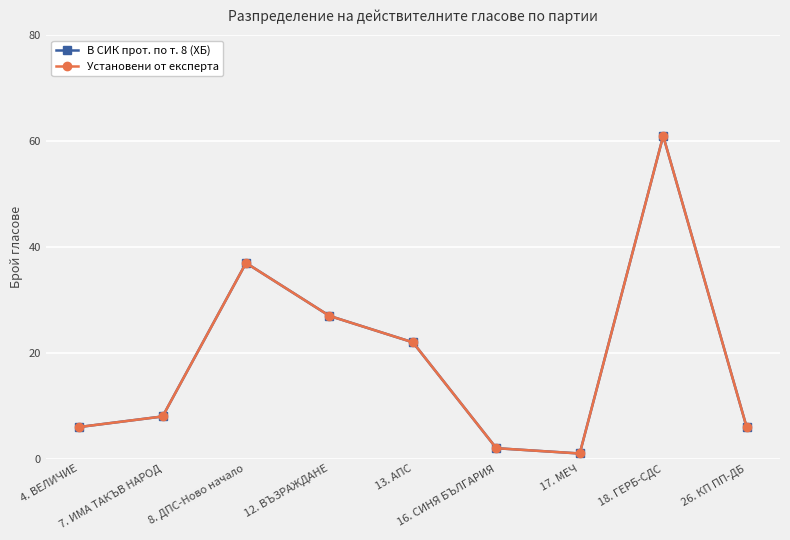

Between 16. СИНЯ БЪЛГАРИЯ and 18. ГЕРБ-СДС, which series saw the biggest shift?

В СИК прот. по т. 8 (ХБ)